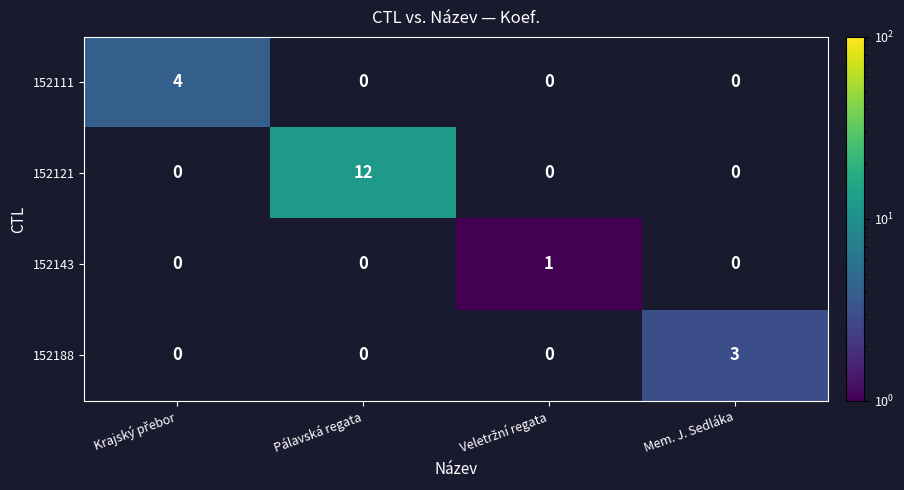

Between Krajský přebor and Pálavská regata, which is larger?

Pálavská regata